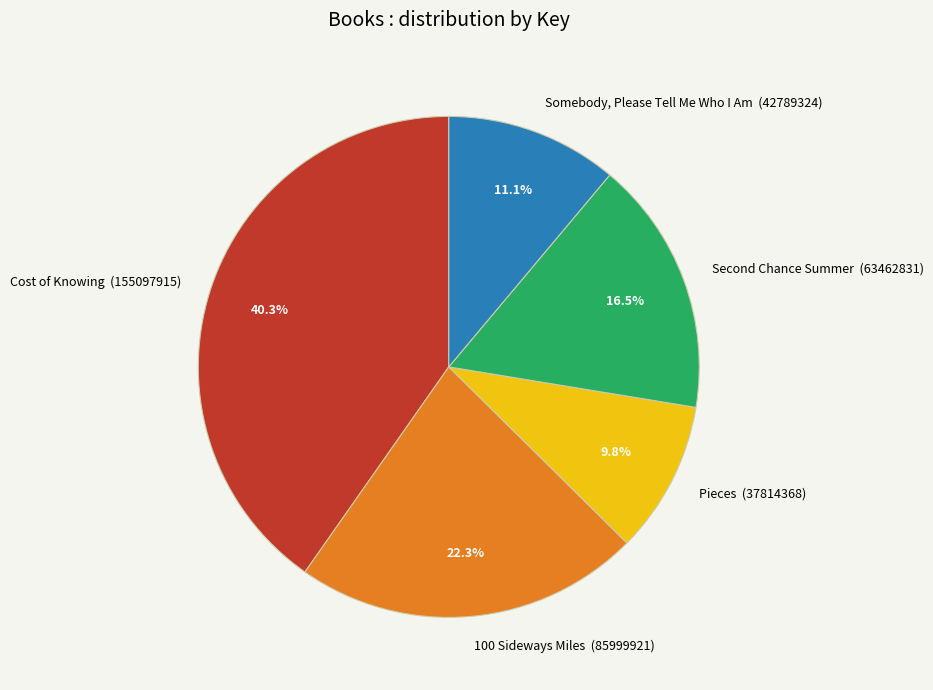

What percentage is the Pieces slice, to the nearest percent?

10%